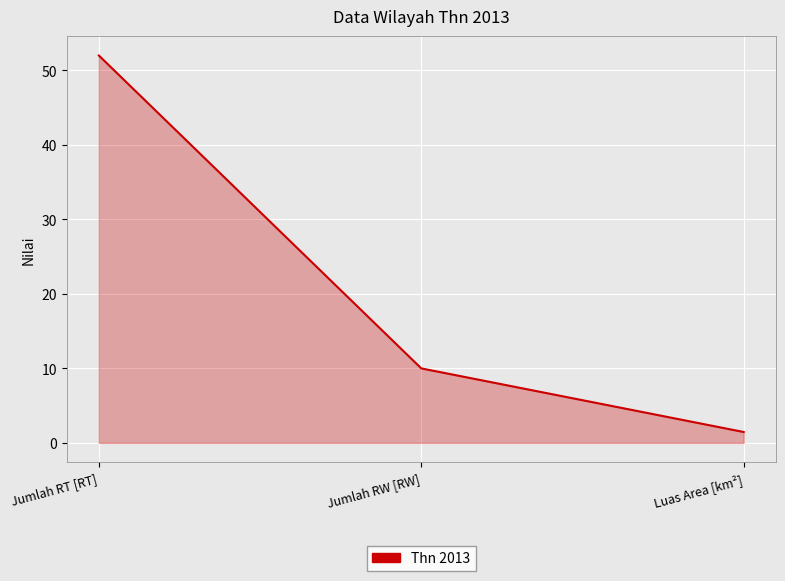

The chart shows a value of 15.1 at Jumlah RW [RW]. True or false?

False